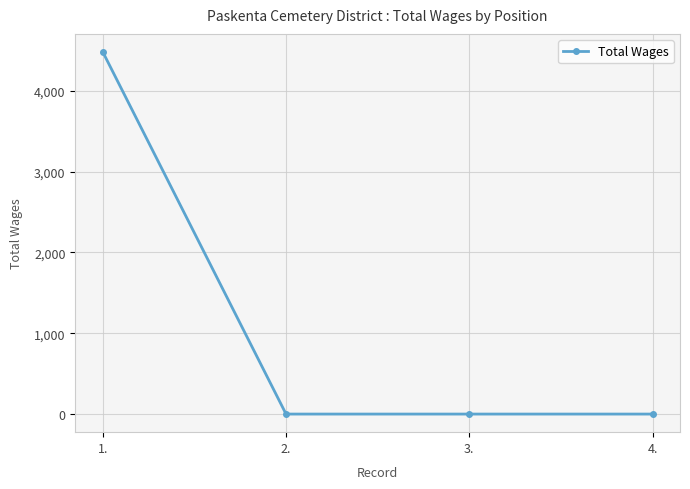

The value at 2. is -1384. True or false?

False